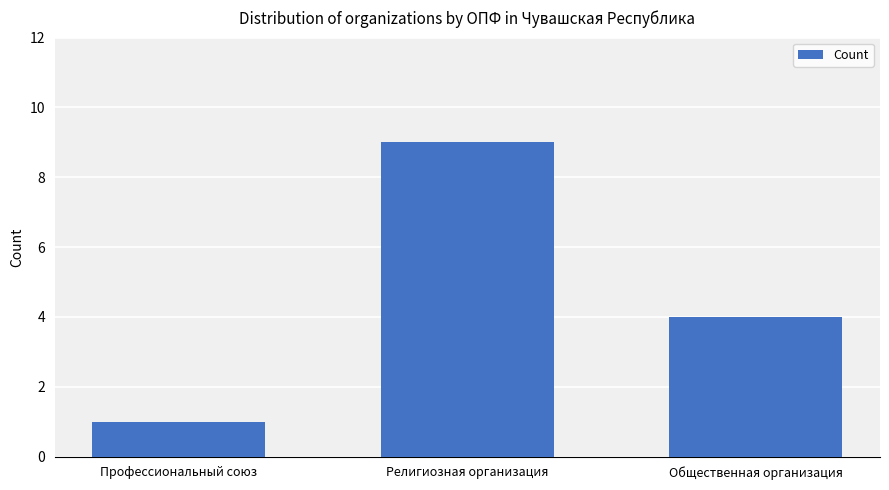

What is the ratio of the value at Общественная организация to the value at Профессиональный союз?

4.0